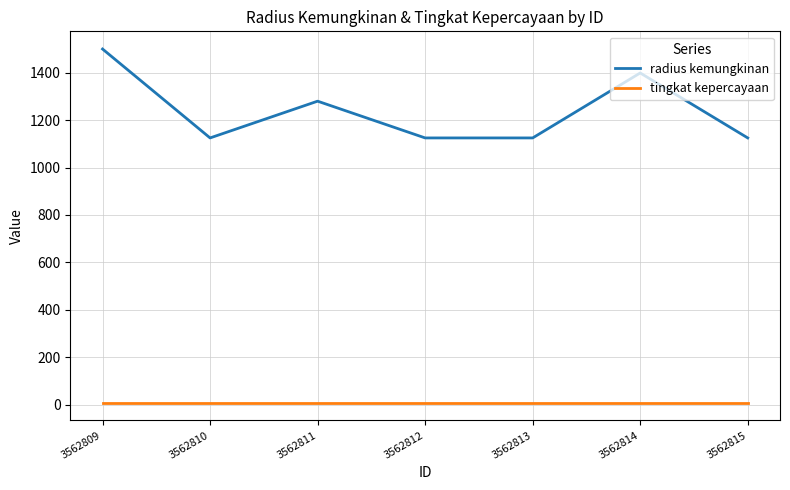

Rank the series at 3562812 from lowest to highest value.

tingkat kepercayaan, radius kemungkinan